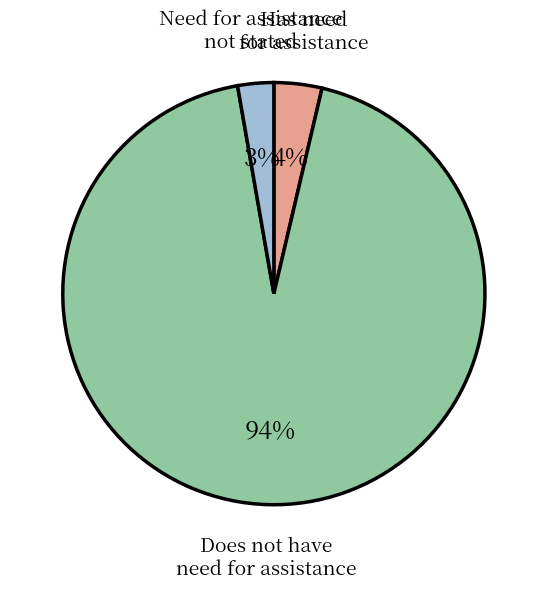

Is there a majority slice in this chart?

Yes